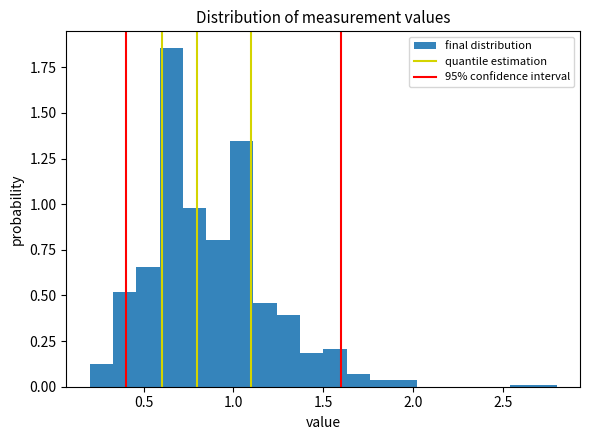

Around what value on the x-axis is the tallest bar? Give the approximate position of its centre, as read against the axis.

0.65